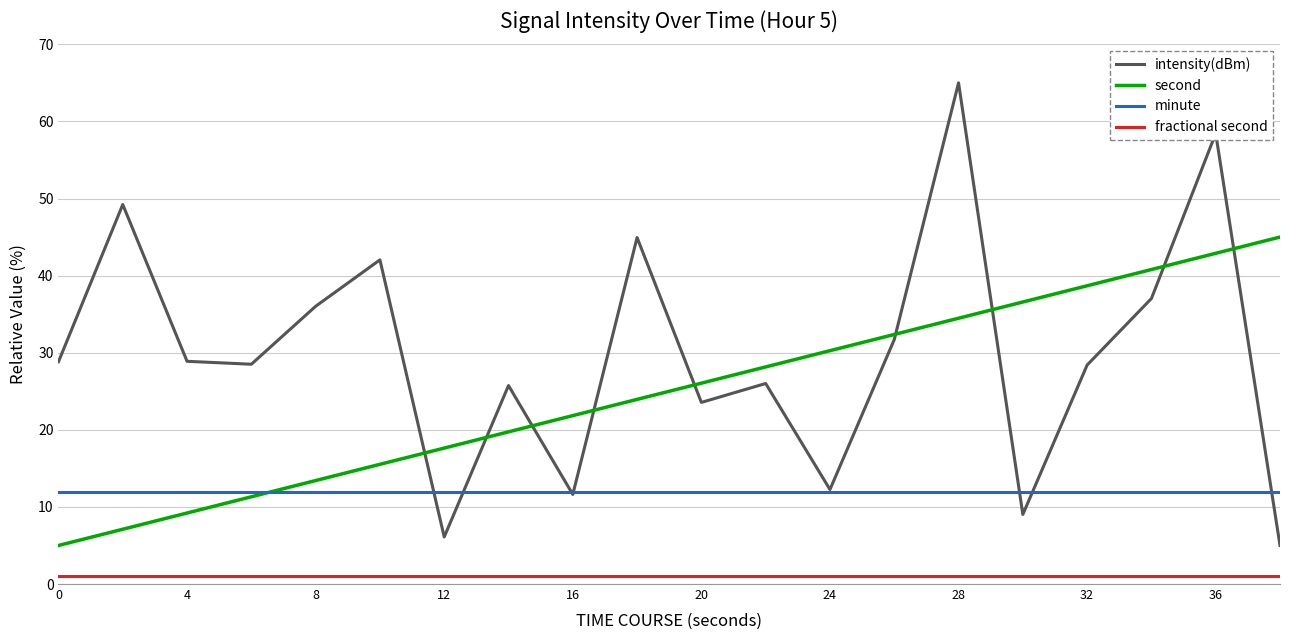

Count the number of data series in this chart.

4